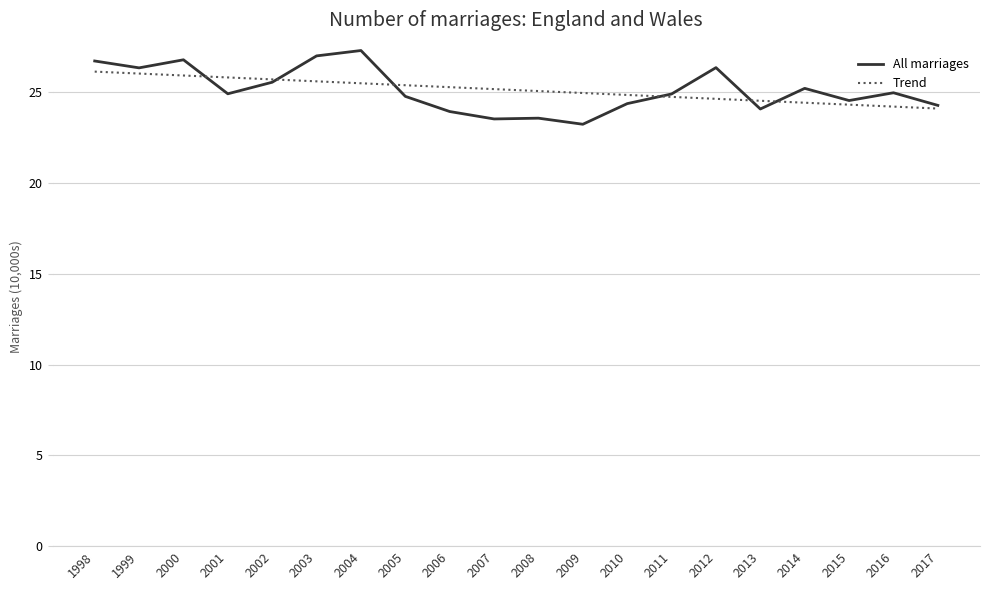

List the series in order of their peak value, highest first.

All marriages, Trend